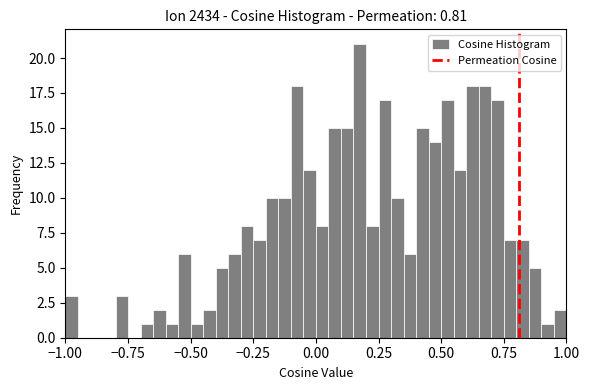

Around what value on the x-axis is the tallest bar? Give the approximate position of its centre, as read against the axis.

0.20